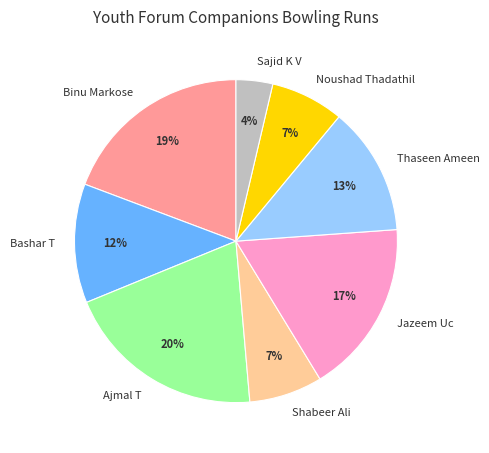

Which has a higher value, Sajid K V or Ajmal T?

Ajmal T